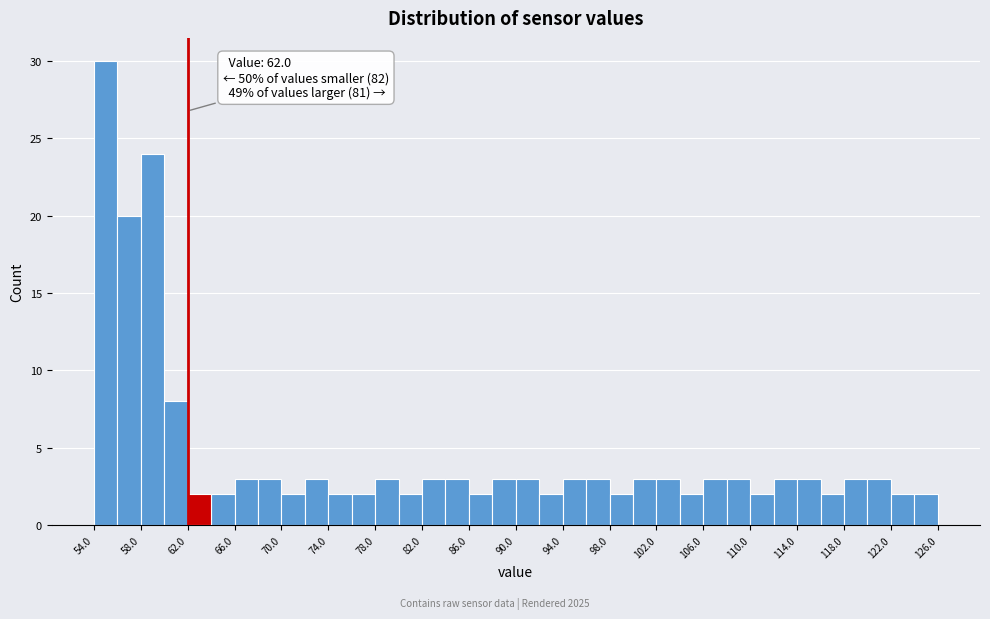

Over which range of the x-axis is the bar tallest?

54 to 56